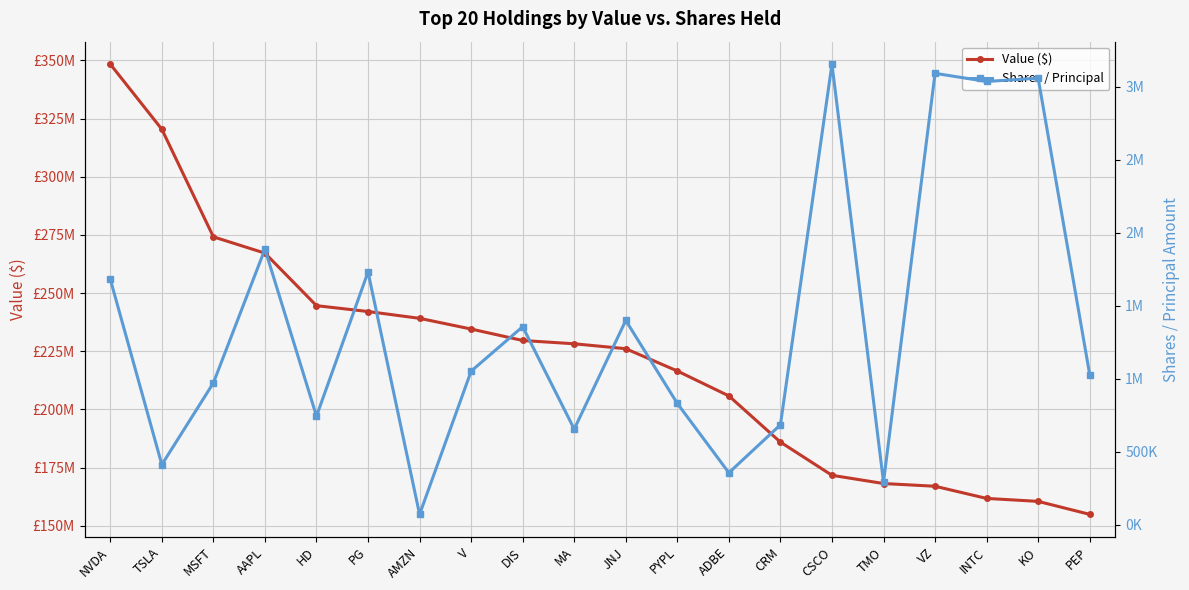

Which series changed the most between NVDA and TSLA?

Value ($)